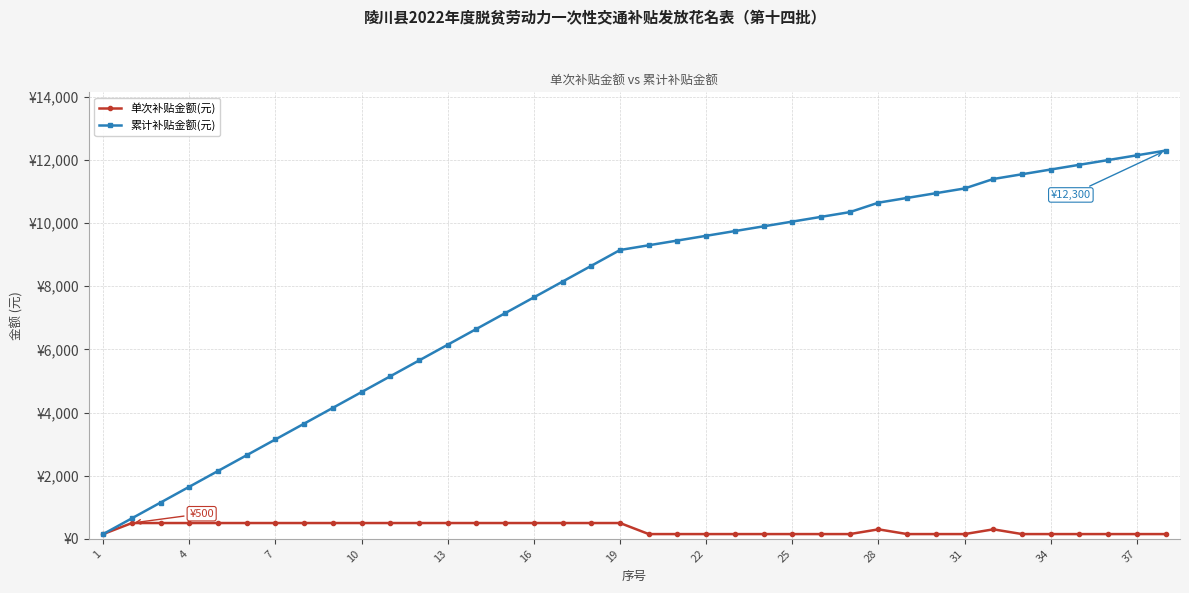

Reading left to right, extract all data points from this chart.

单次补贴金额(元): 150	500	500	500	500	500	500	500	500	500	500	500	500	500	500	500	500	500	500	150	150	150	150	150	150	150	150	300	150	150	150	300	150	150	150	150	150	150
累计补贴金额(元): 150	650	1150	1650	2150	2650	3150	3650	4150	4650	5150	5650	6150	6650	7150	7650	8150	8650	9150	9300	9450	9600	9750	9900	10050	10200	10350	10650	10800	10950	11100	11400	11550	11700	11850	12000	12150	12300